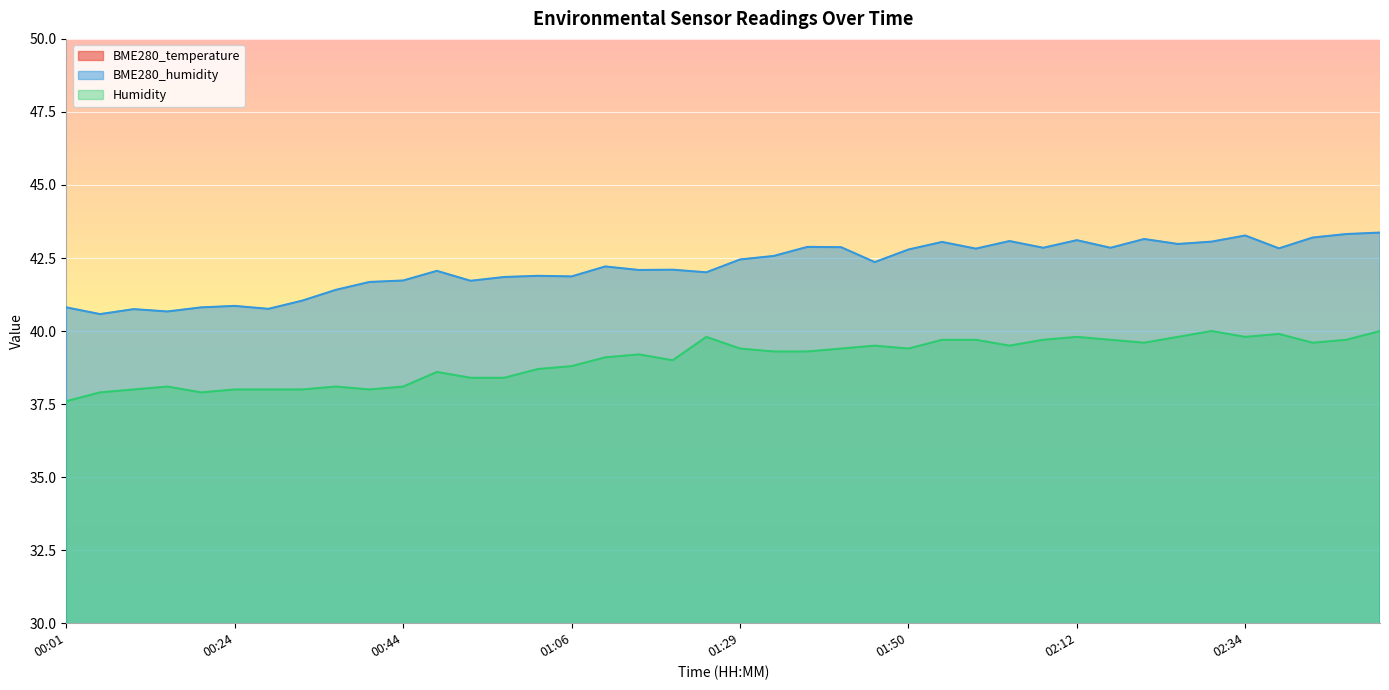

True or false: BME280_humidity and Humidity intersect in this chart.

False